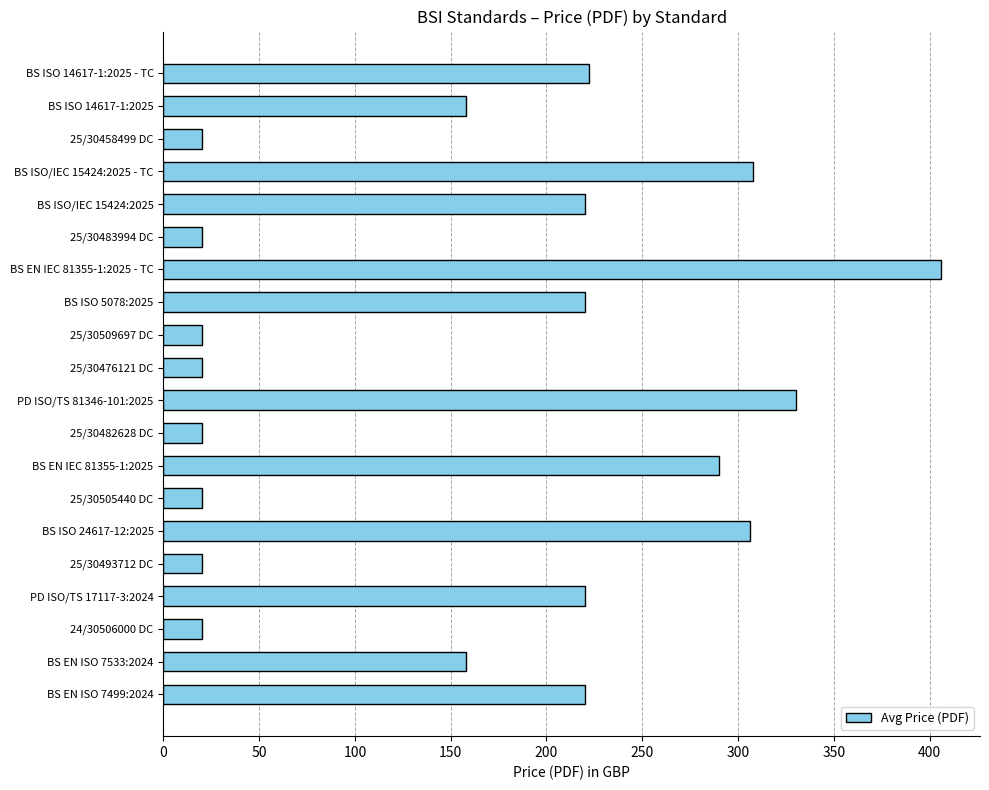

What is the change in value from BS ISO/IEC 15424:2025 to 25/30483994 DC?

-200